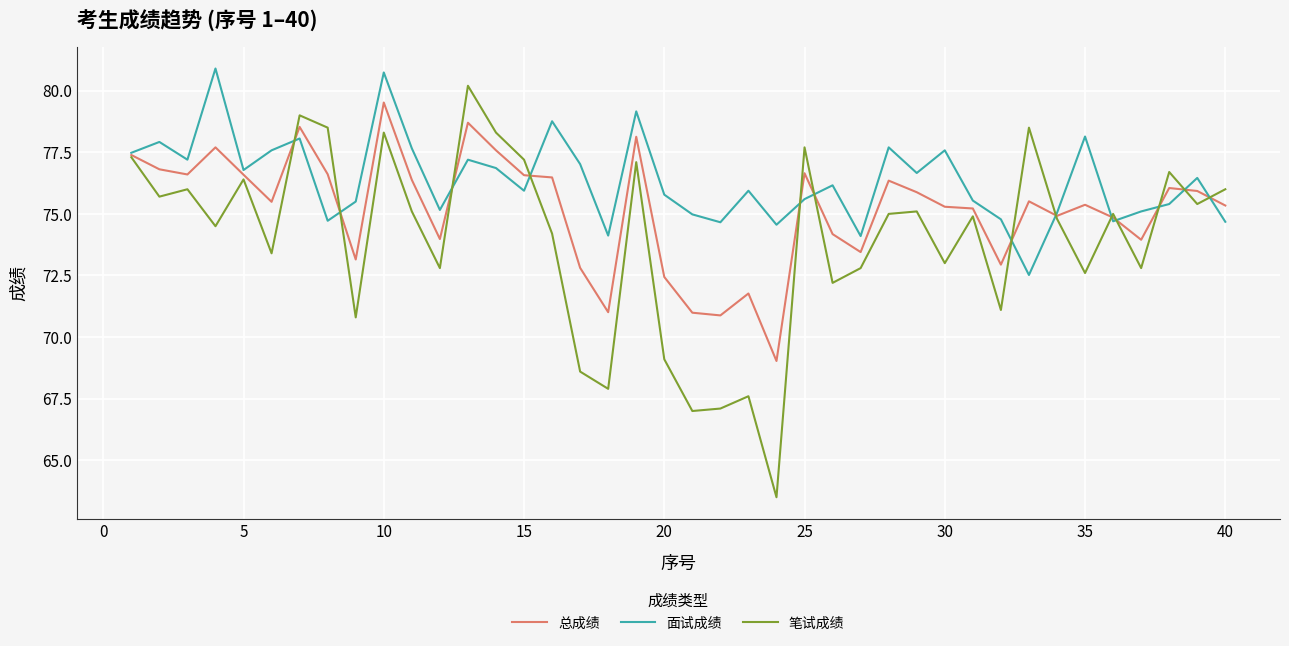

What is the difference between the maximum and minimum values in the 笔试成绩 series?

16.7